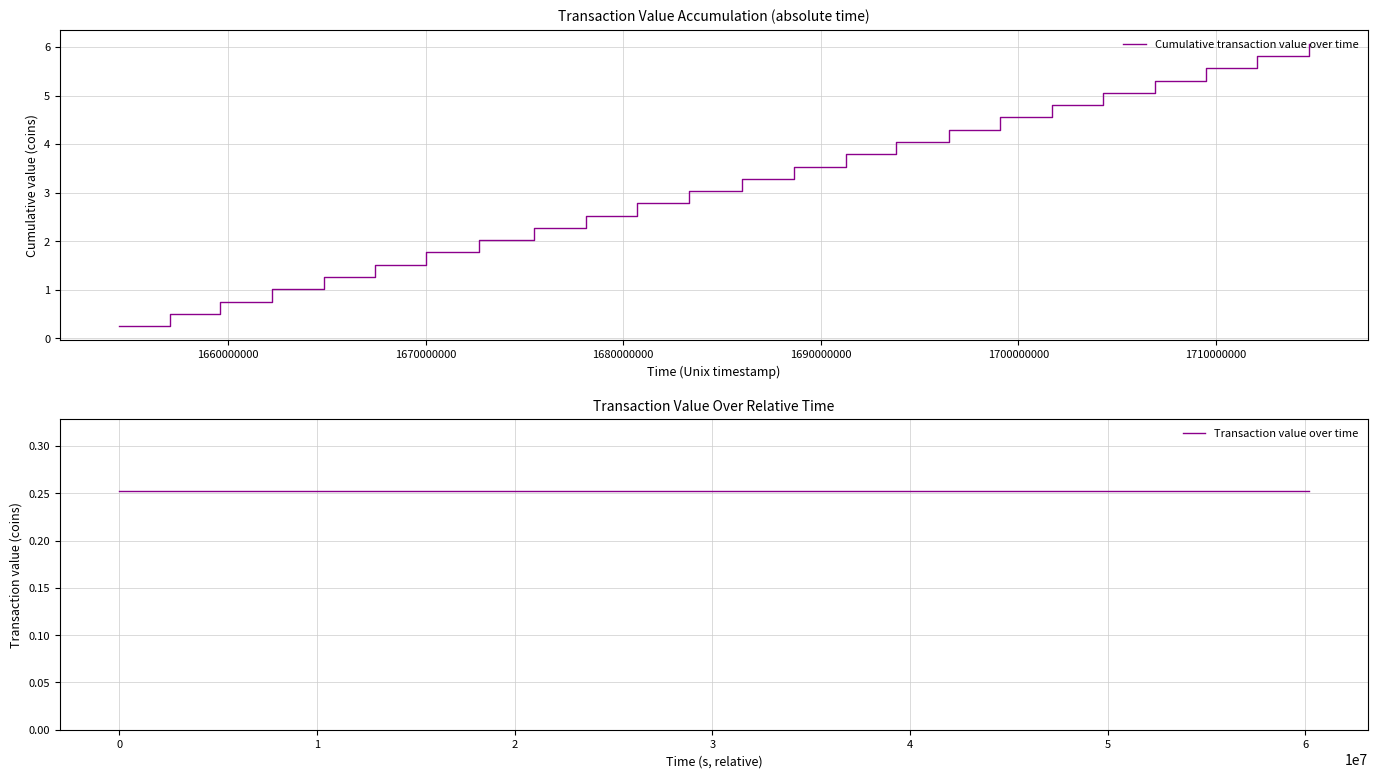

What is the minimum value for Cumulative transaction value over time?

0.3